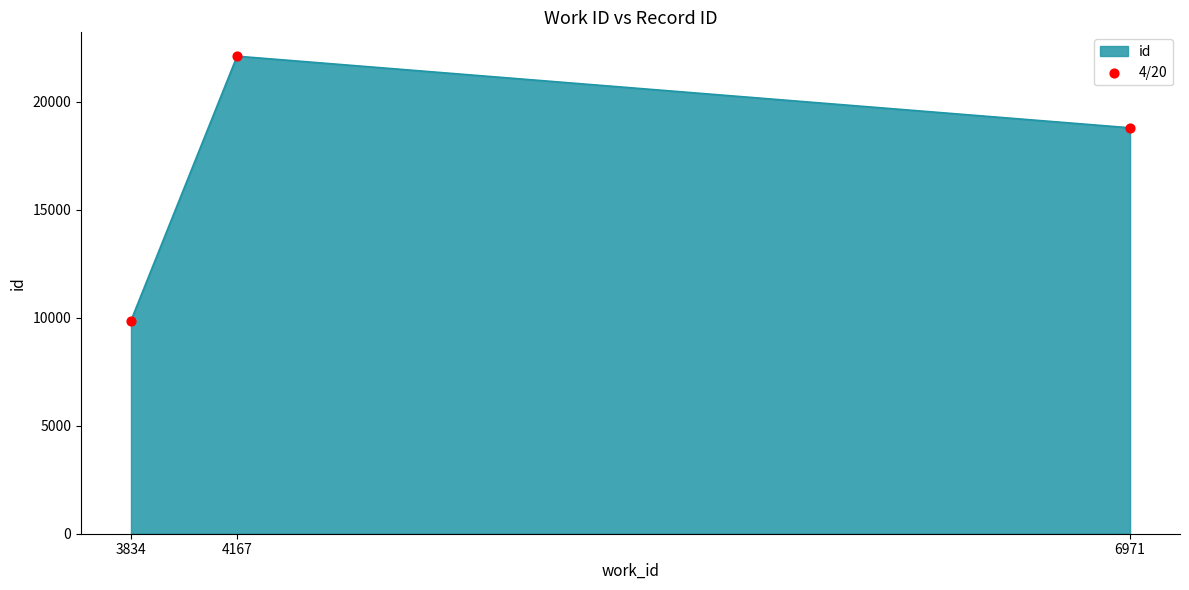

Which has a higher value, 4167 or 6971?

4167